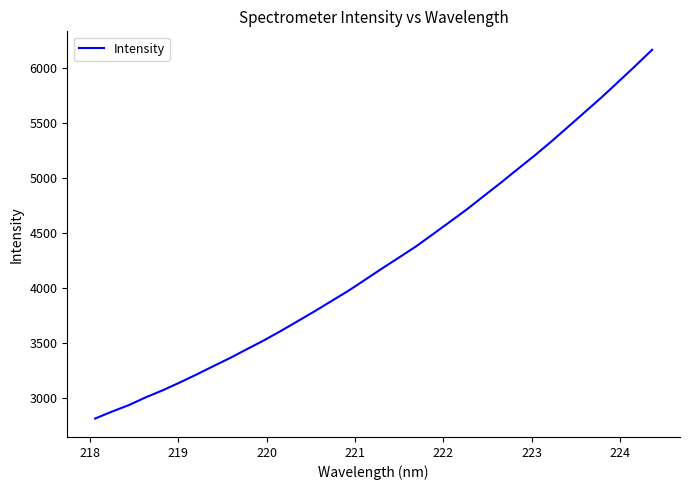

Is this an area chart (filled region under the line)?

No